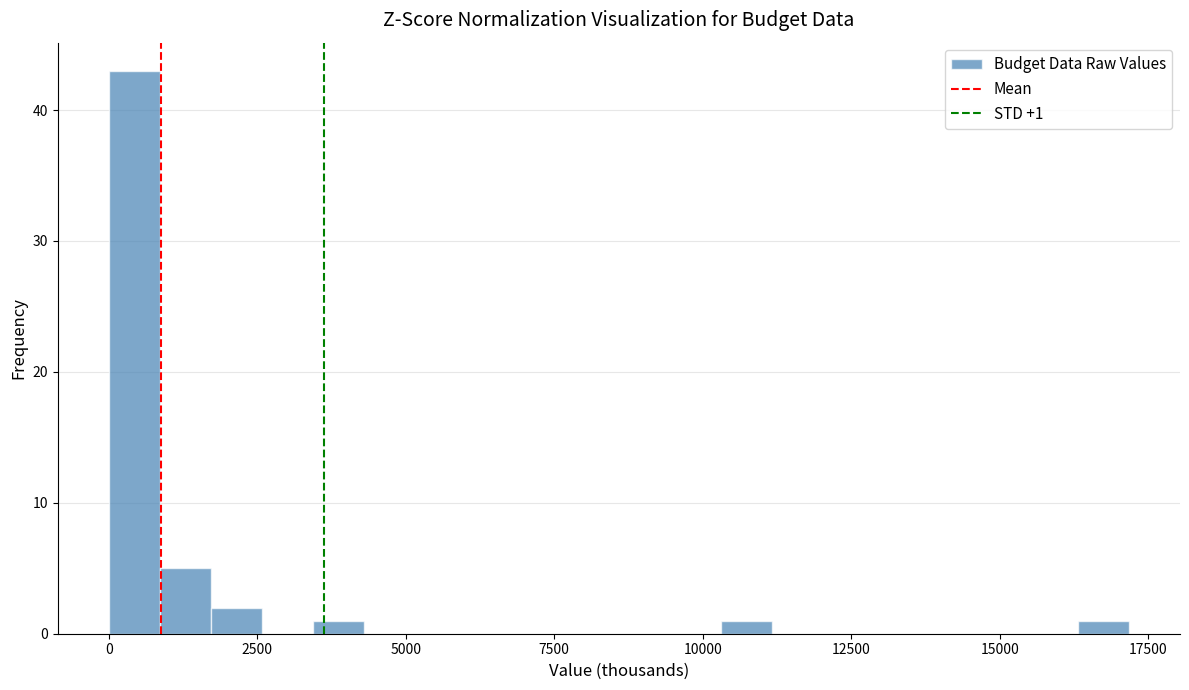

Read against the x-axis, roughly where is the centre of the tallest bar?

500